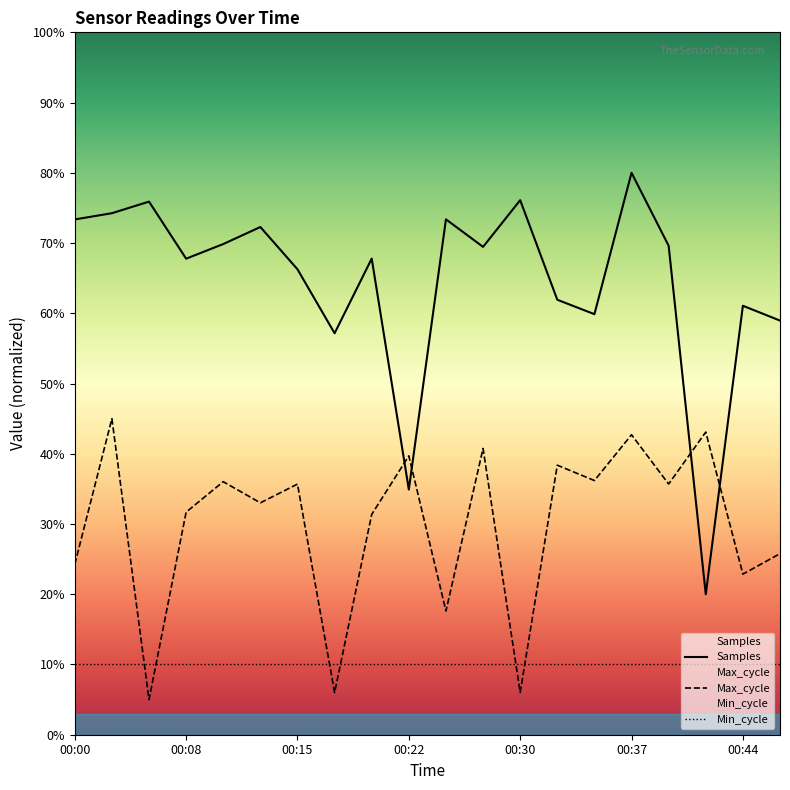

What is the approximate value of Max_cycle at 00:22?

39.7